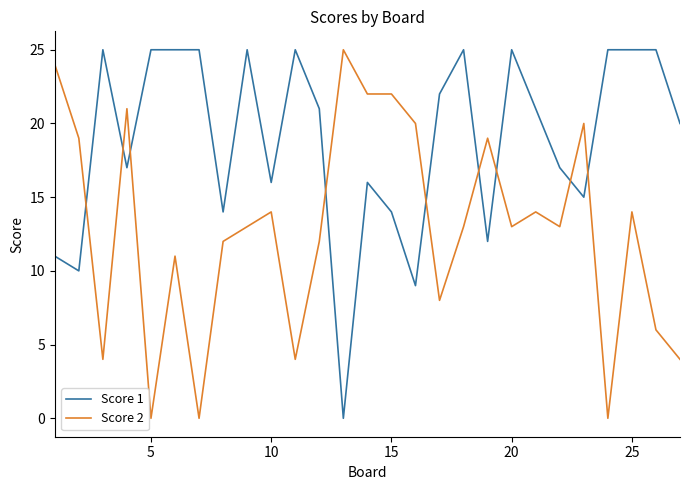

What is the difference between the maximum and minimum values in the Score 2 series?

25